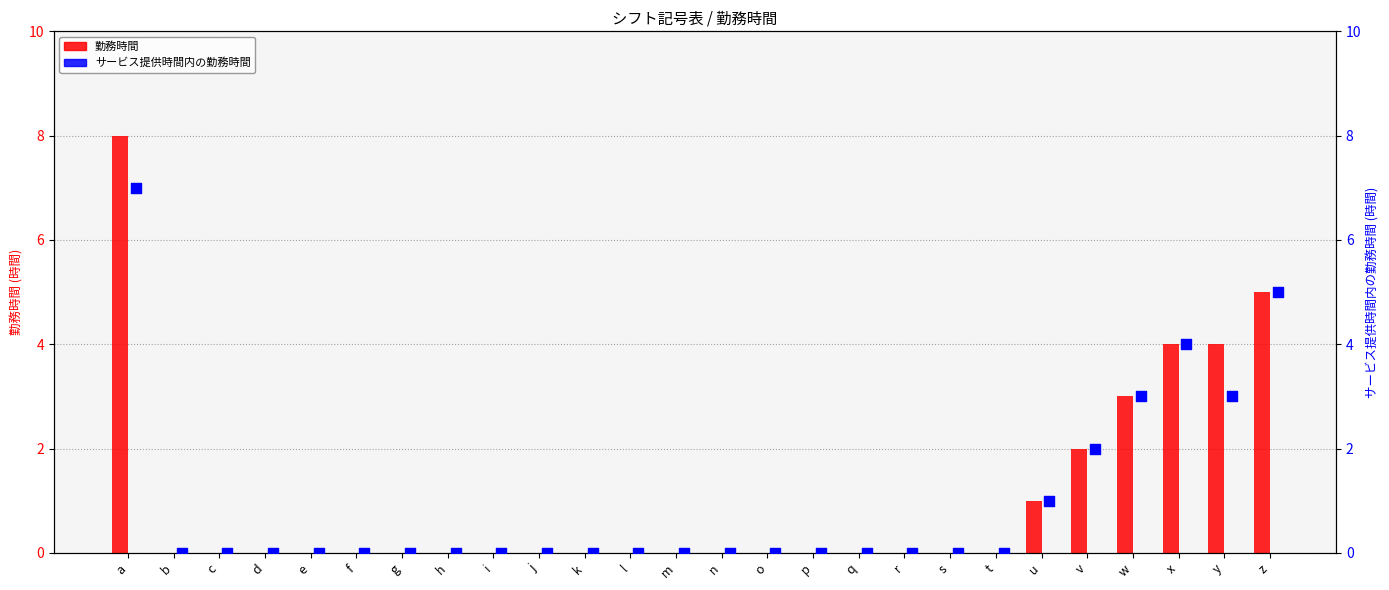

At how many categories does at least one series exceed 5?

1